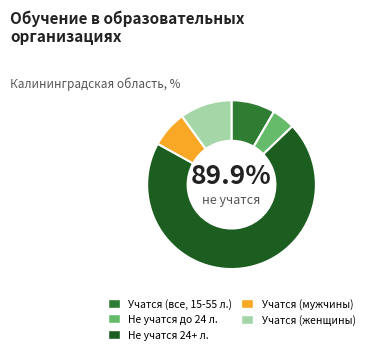

What portion of the pie excludes не учатся, до 24 лет (Все)?

95.5%